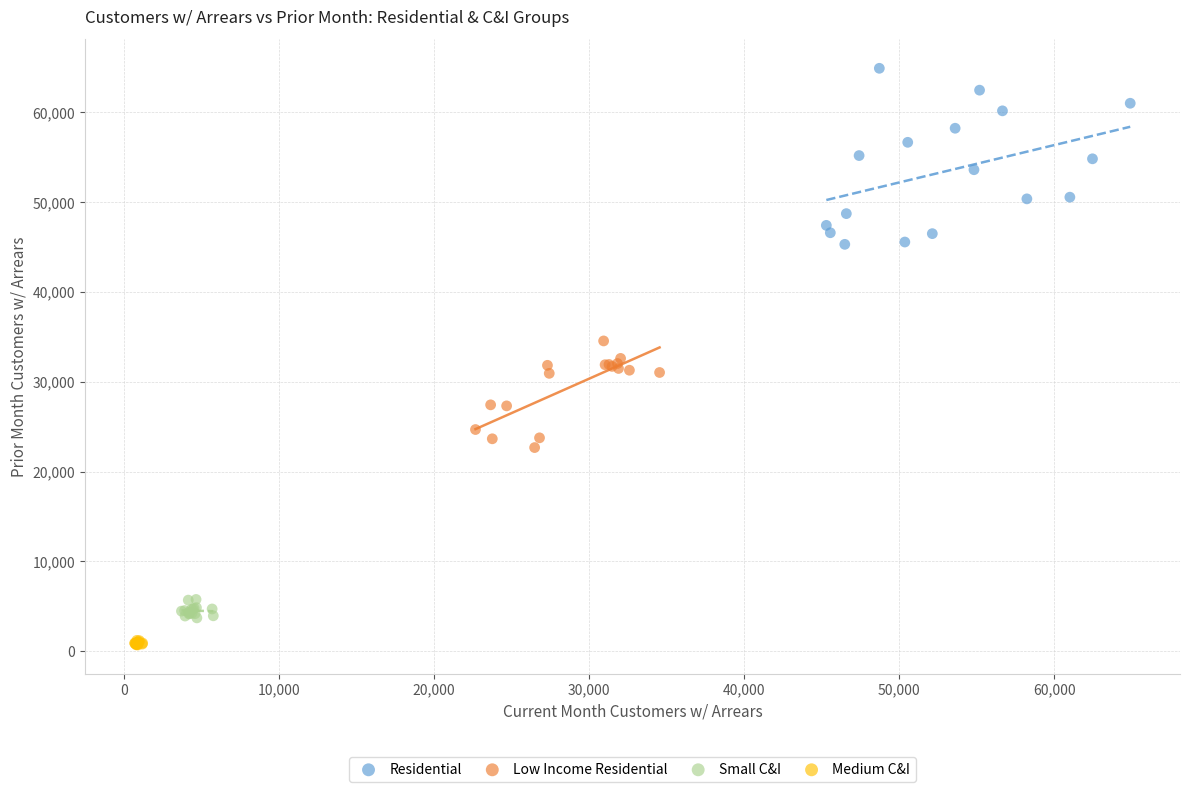

Which series reaches the minimum Y coordinate?

Medium C&I